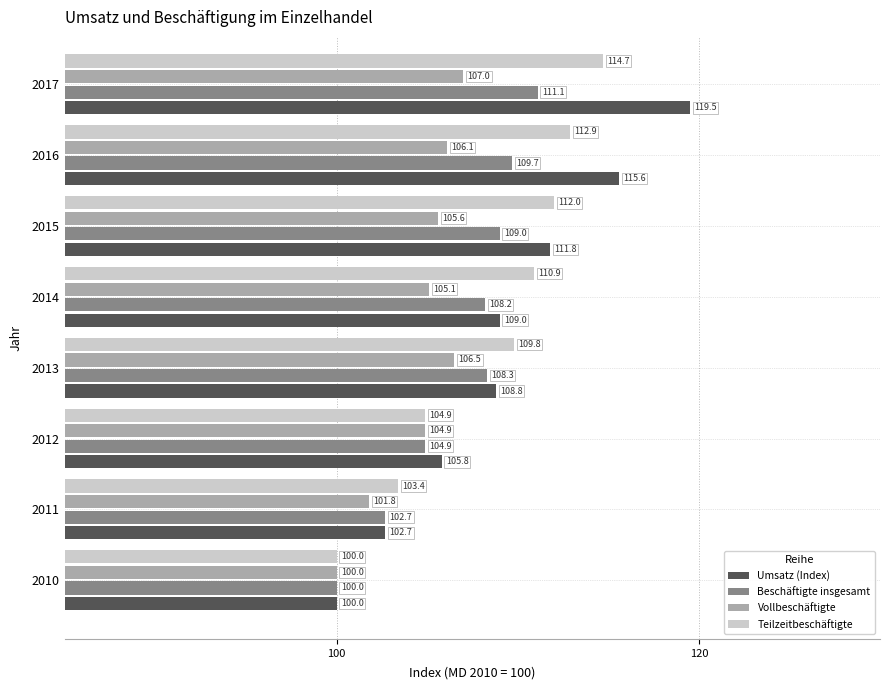

What is the difference between the maximum and minimum values in the Umsatz (Index) series?

19.5